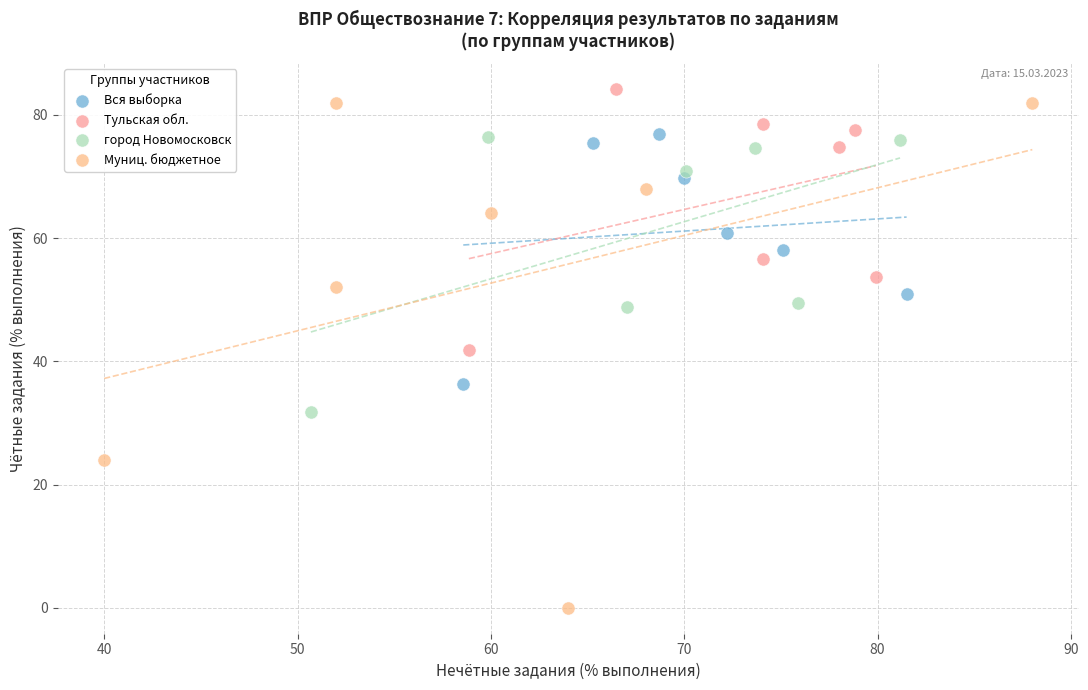

Which series has the largest Y range (max minus min)?

Муниц. бюджетное